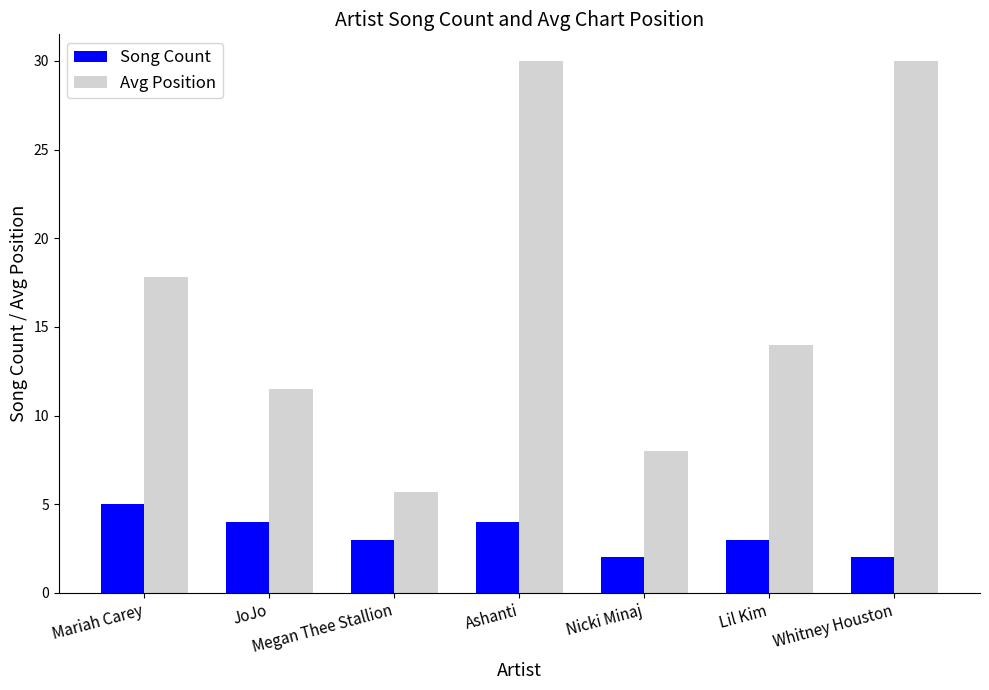

What position from the right is JoJo?

6